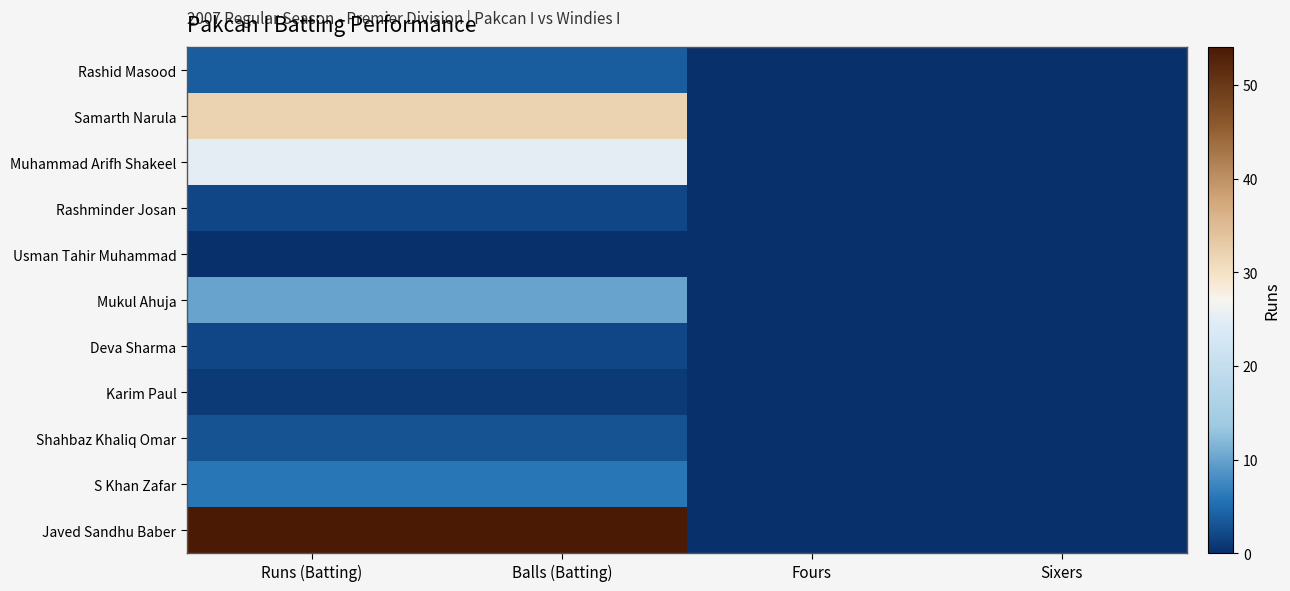

At Fours, list the series in order from smallest to largest.

Rashid Masood, Samarth Narula, Muhammad Arifh Shakeel, Rashminder Josan, Usman Tahir Muhammad, Mukul Ahuja, Deva Sharma, Karim Paul, Shahbaz Khaliq Omar, S Khan Zafar, Javed Sandhu Baber